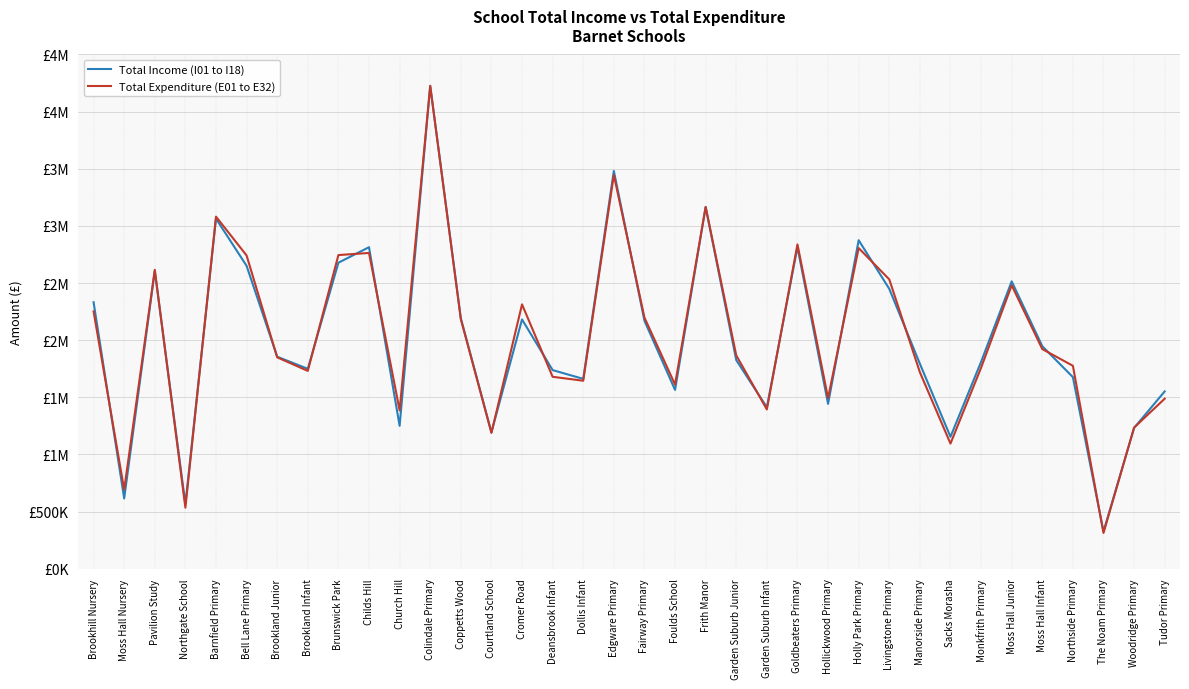

Reading left to right, list all the values displayed in this chart.

Total Income (I01 to I18): Brookhill Nursery=2331715	Moss Hall Nursery=614391	Pavilion Study=2605641	Northgate School=564168	Barnfield Primary=3063175	Bell Lane Primary=2650184	Brookland Junior=1854667	Brookland Infant=1749186	Brunswick Park=2677604	Childs Hill=2813377	Church Hill=1249786	Colindale Primary=4224334	Coppetts Wood=2191767	Courtland School=1193194	Cromer Road=2181030	Deansbrook Infant=1737755	Dollis Infant=1661051	Edgware Primary=3480626	Fairway Primary=2169881	Foulds School=1564374	Frith Manor=3164926	Garden Suburb Junior=1825265	Garden Suburb Infant=1411887	Goldbeaters Primary=2814240	Hollickwood Primary=1442137	Holly Park Primary=2874446	Livingstone Primary=2448796	Manorside Primary=1793643	Sacks Morasha=1153900	Monkfrith Primary=1809970	Moss Hall Junior=2514344	Moss Hall Infant=1946821	Northside Primary=1676083	The Noam Primary=325249	Woodridge Primary=1231752	Tudor Primary=1551391
Total Expenditure (E01 to E32): Brookhill Nursery=2251547	Moss Hall Nursery=690625	Pavilion Study=2615122	Northgate School=533626	Barnfield Primary=3080827	Bell Lane Primary=2741083	Brookland Junior=1849384	Brookland Infant=1730812	Brunswick Park=2744517	Childs Hill=2763027	Church Hill=1384949	Colindale Primary=4225619	Coppetts Wood=2184062	Courtland School=1188296	Cromer Road=2312951	Deansbrook Infant=1679051	Dollis Infant=1644638	Edgware Primary=3445592	Fairway Primary=2197464	Foulds School=1611170	Frith Manor=3166326	Garden Suburb Junior=1866533	Garden Suburb Infant=1393482	Goldbeaters Primary=2838131	Hollickwood Primary=1493107	Holly Park Primary=2805981	Livingstone Primary=2531613	Manorside Primary=1719131	Sacks Morasha=1094499	Monkfrith Primary=1758302	Moss Hall Junior=2479910	Moss Hall Infant=1921732	Northside Primary=1775571	The Noam Primary=312396	Woodridge Primary=1234490	Tudor Primary=1487553